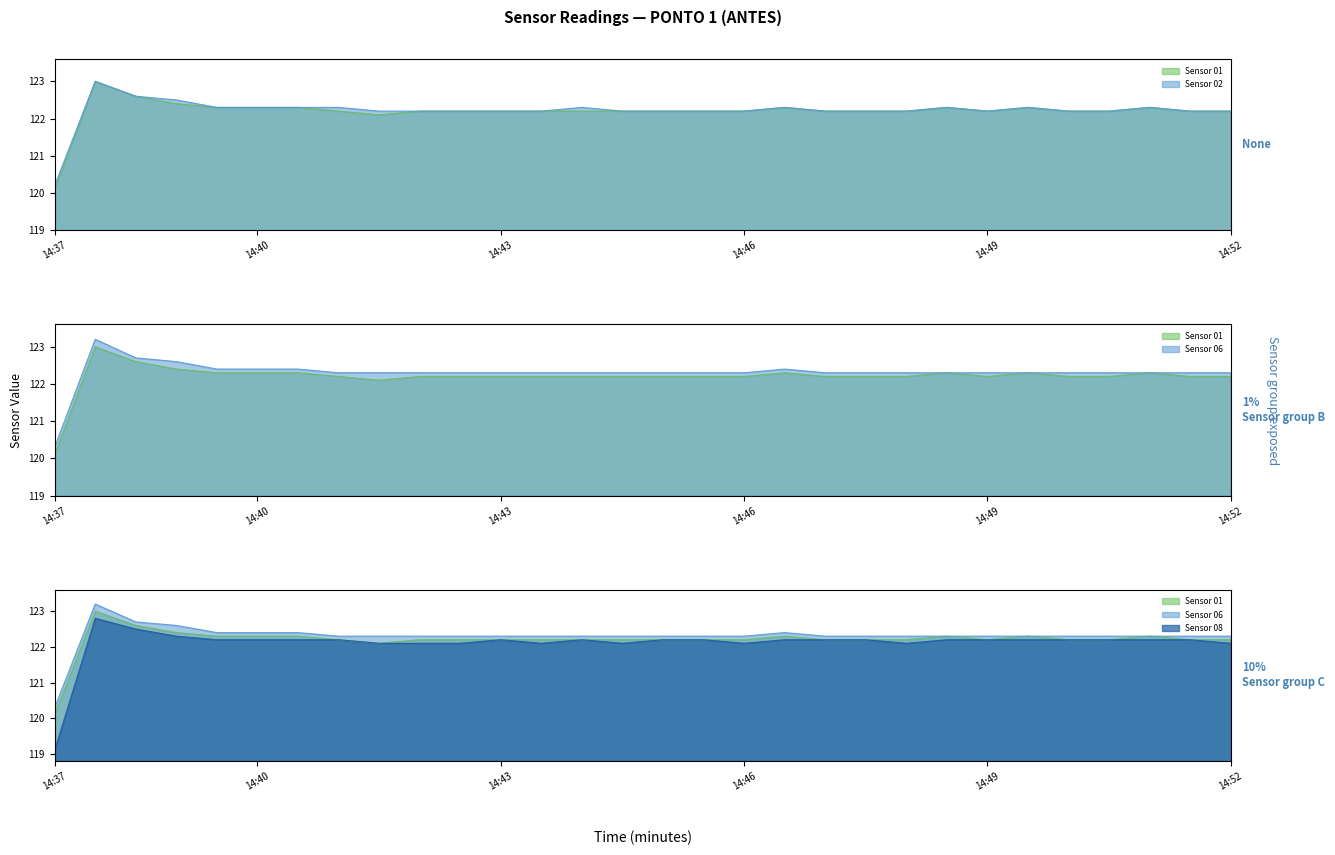

True or false: Sensor 08 and Sensor 01 intersect in this chart.

False